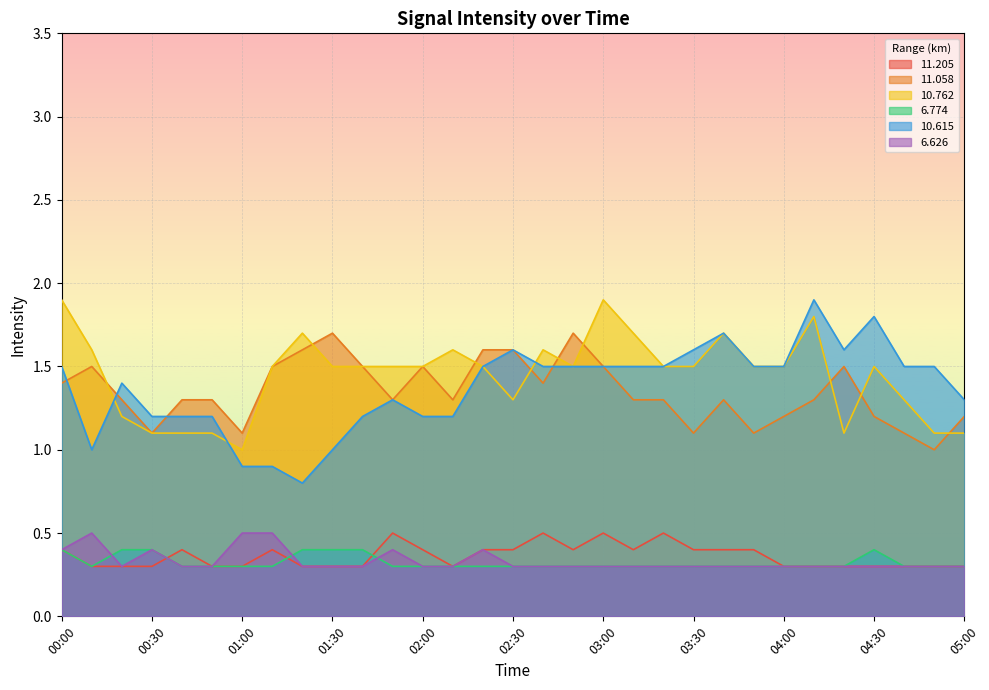

At which category does the chart reach its peak across all series?

00:00